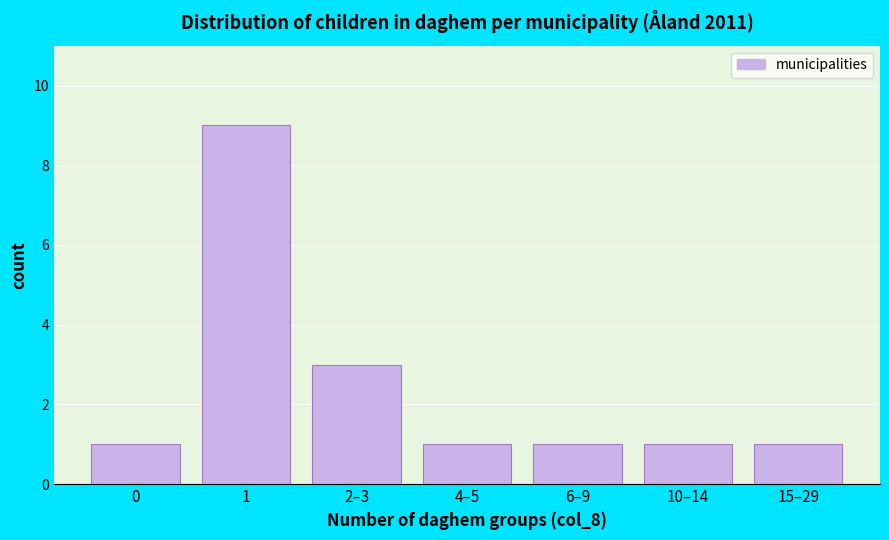

Reading left to right, transcribe all the data shown in this chart.

0=1	1=9	2–3=3	4–5=1	6–9=1	10–14=1	15–29=1